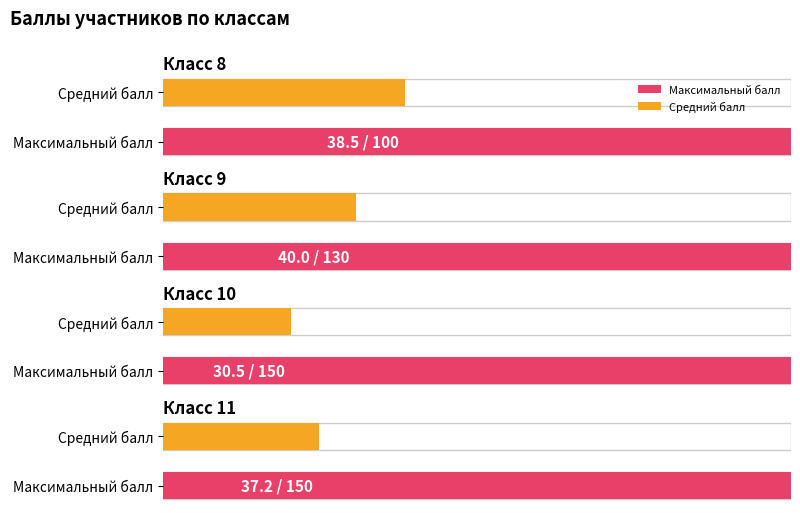

Is the value of Максимальный балл at 11 greater than the value of Балл at 10?

Yes